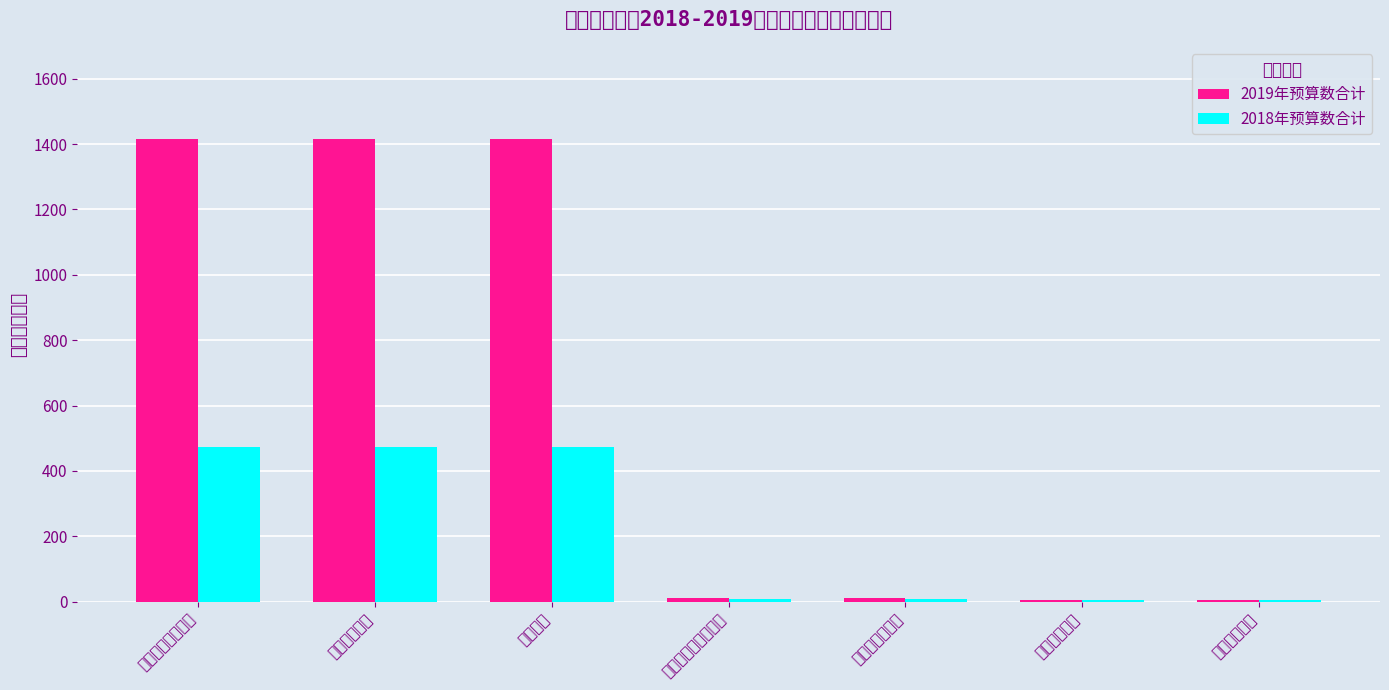

The value of 2019年预算数合计 at 一般公共服务支出 is 1414.7. True or false?

True